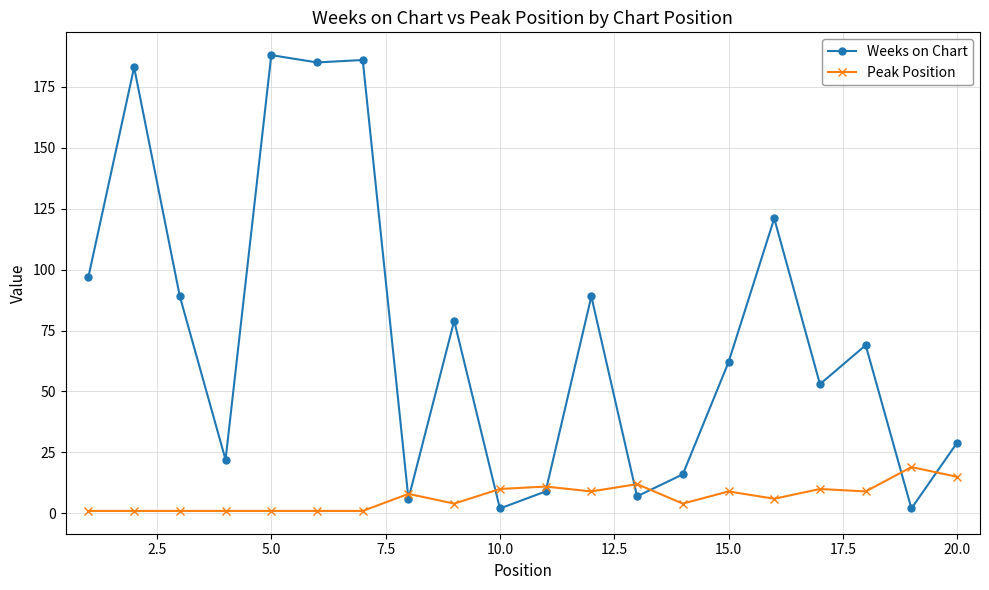

List the series in order of their peak value, lowest first.

Peak Position, Weeks on Chart